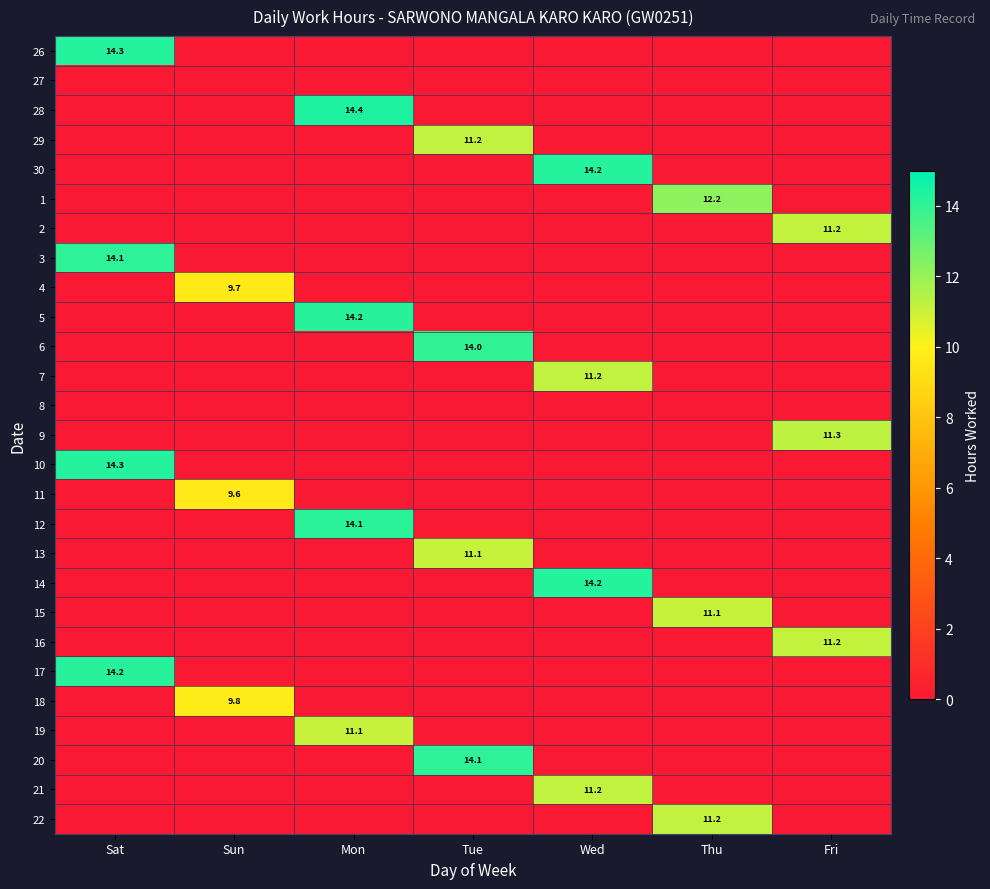

Which has a higher value, Sat or Tue?

Sat